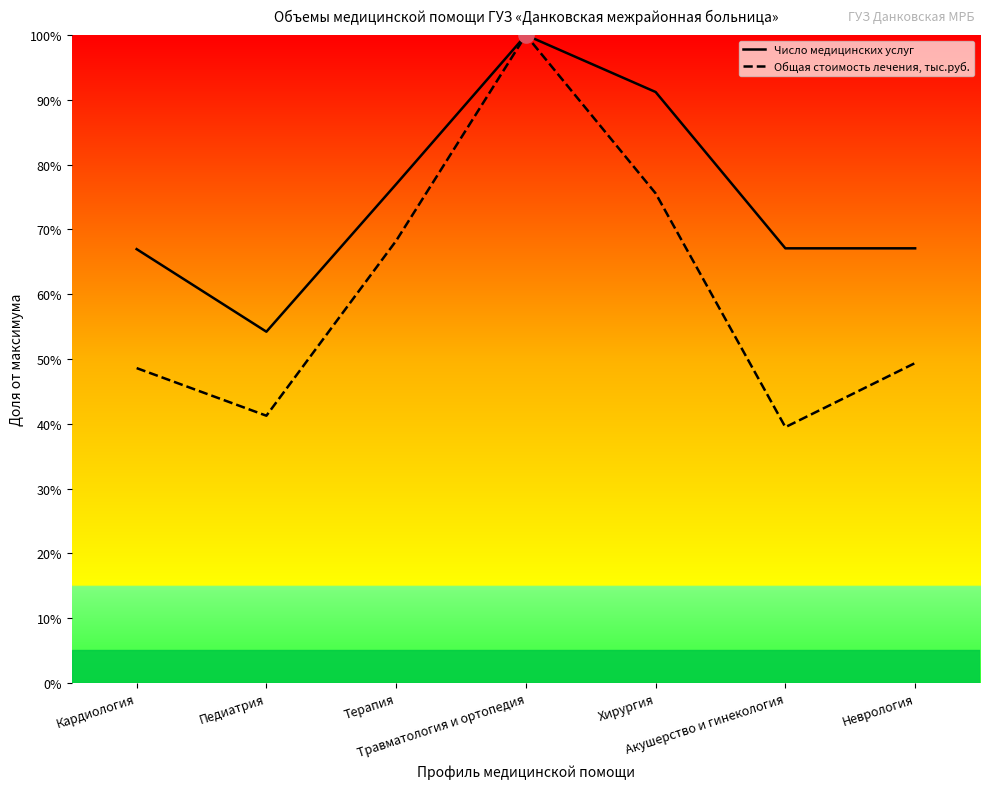

Which series has the largest total across all categories?

Число медицинских услуг